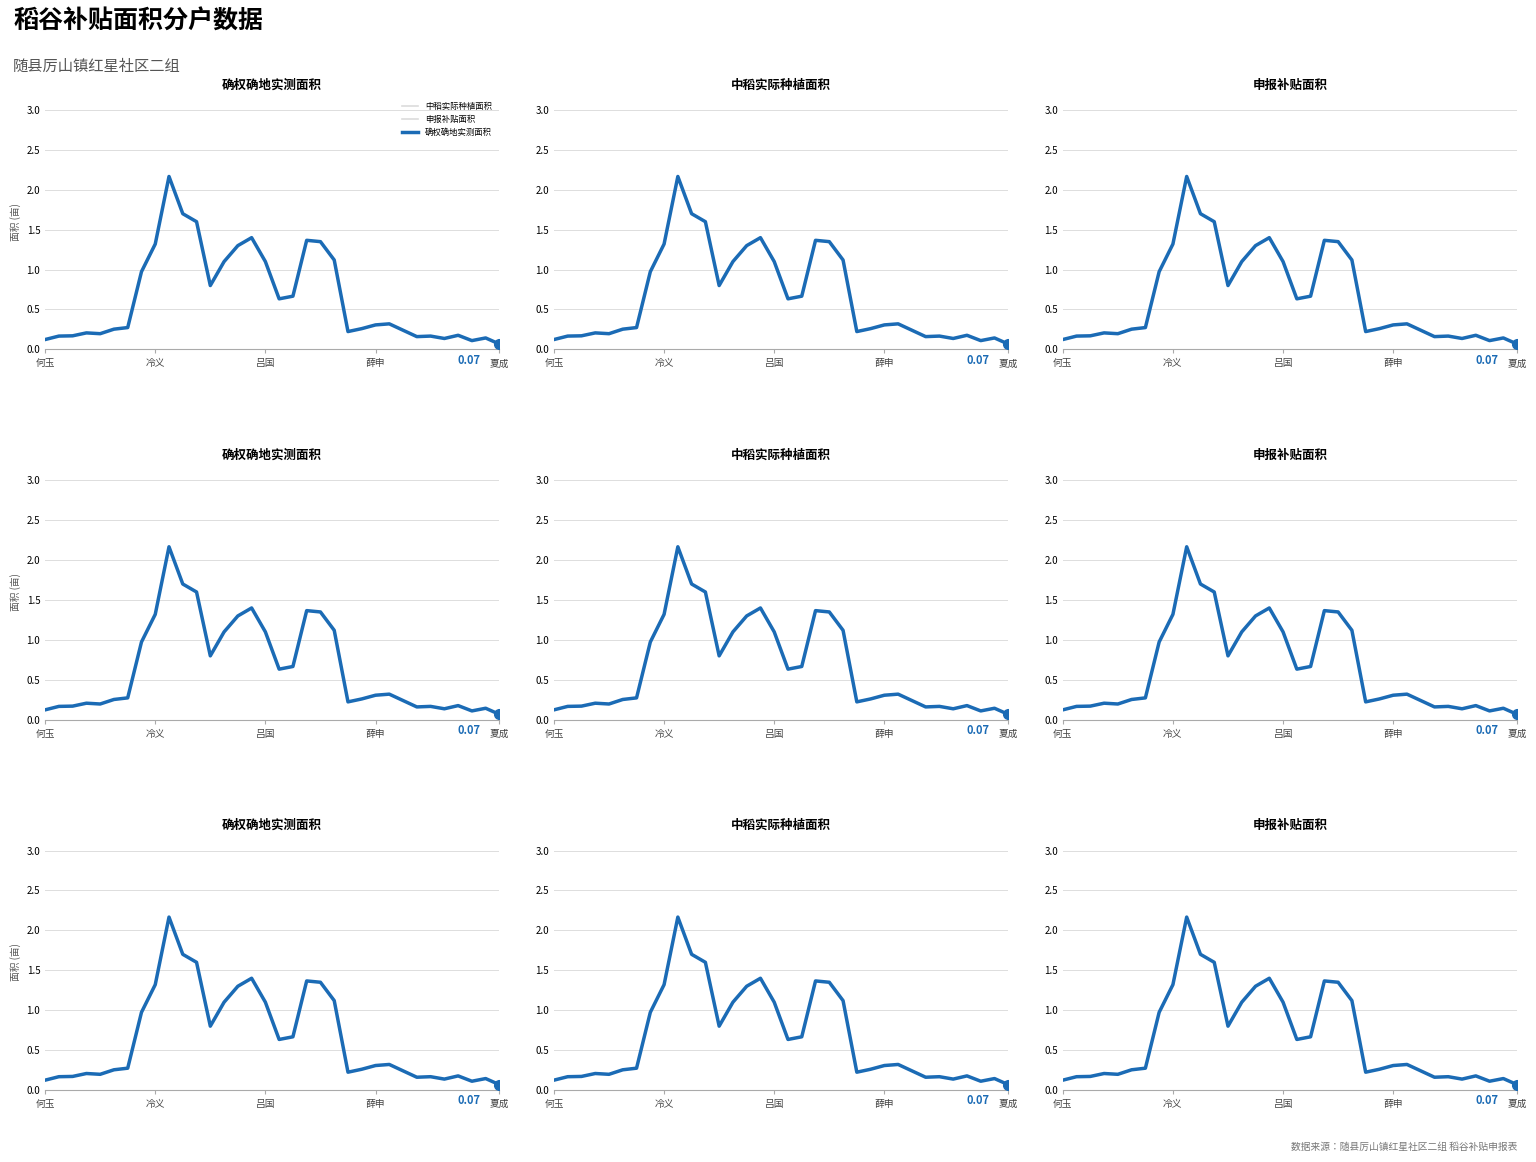

True or false: 申报补贴面积 has more than 2 interior local peaks.

True